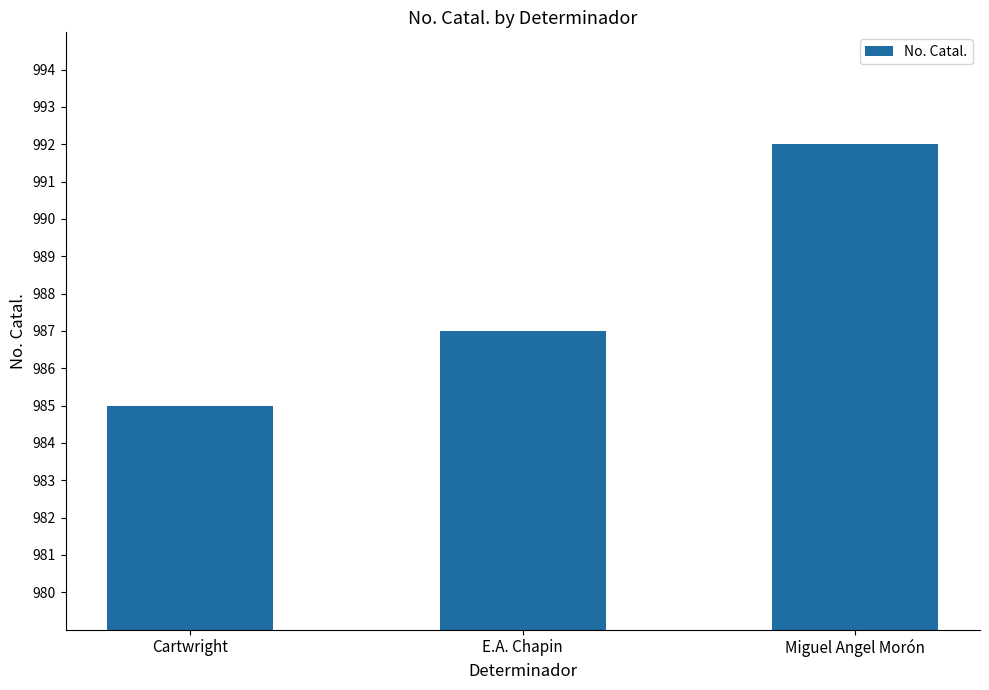

What position from the right is Cartwright?

3